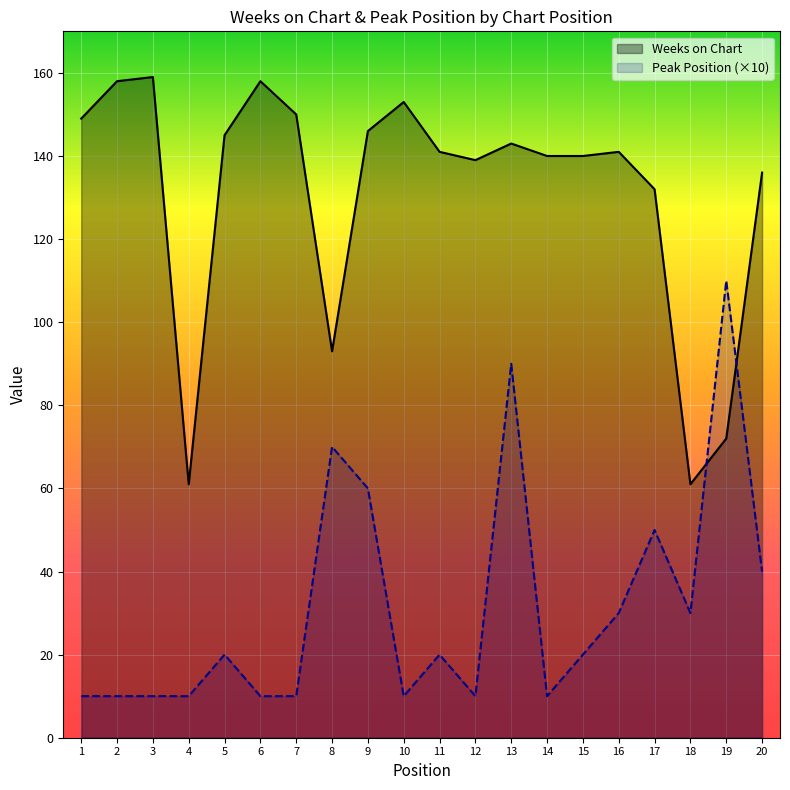

Read the Peak Position value at 10.

10